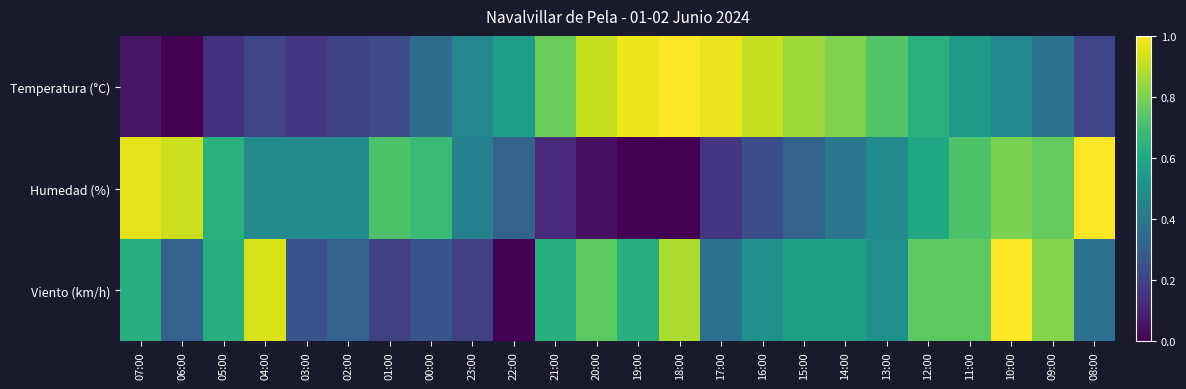

Rank the series by their maximum value, from lowest to highest.

Temperatura (°C), Humedad (%), Viento (km/h)